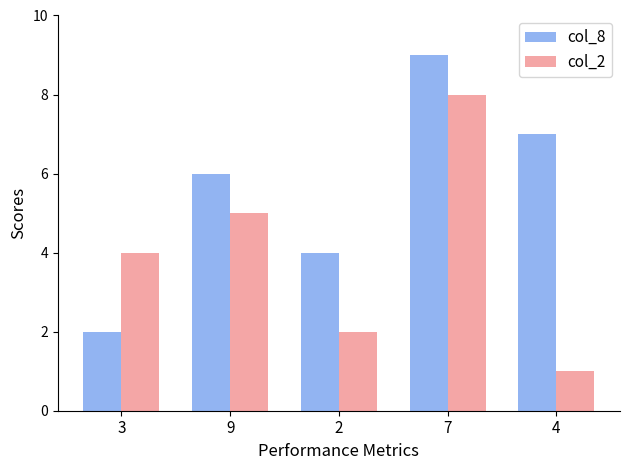

What is the total value across all series at 4?

8